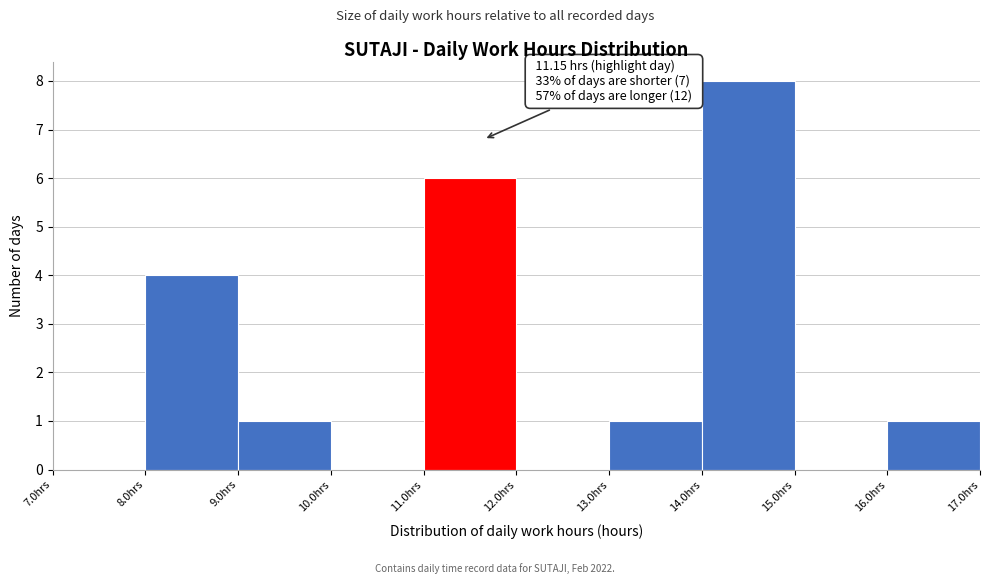

Over which range of the x-axis is the bar tallest?

14 to 15